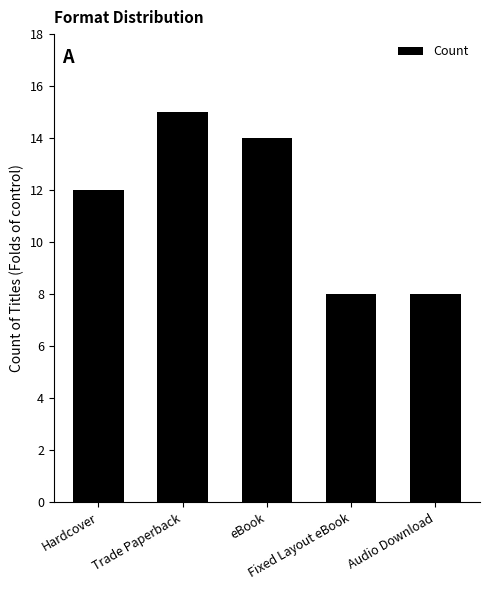

Reading left to right, list all the values displayed in this chart.

12	15	14	8	8